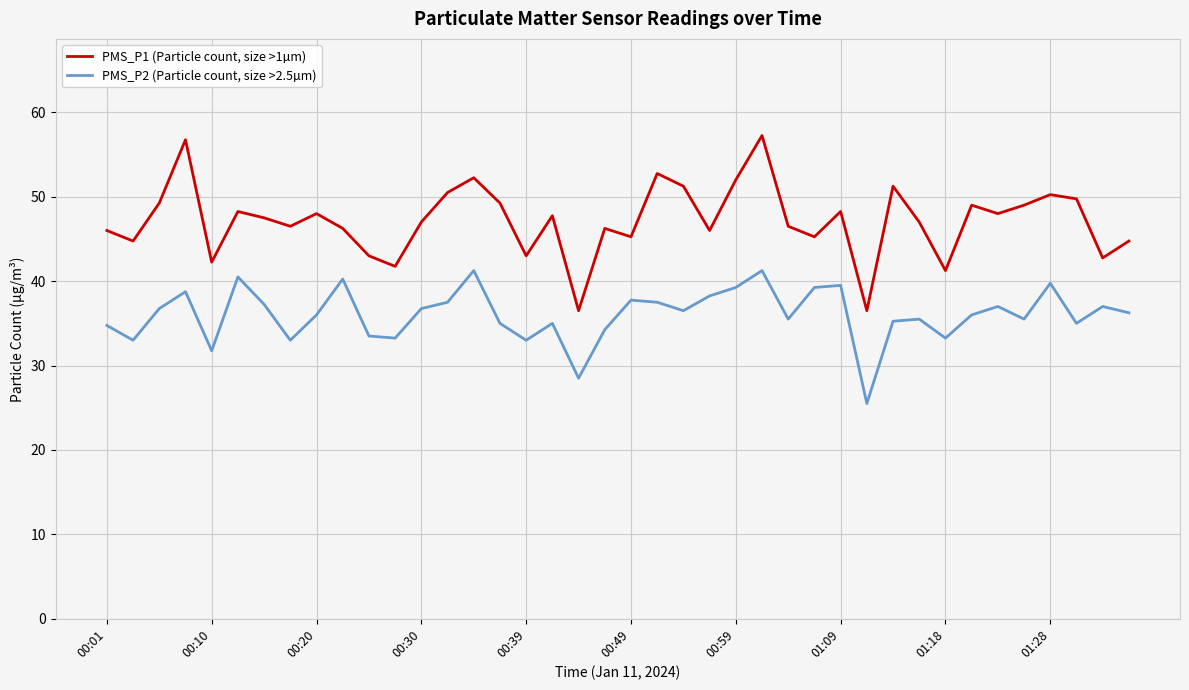

True or false: PMS_P2 (Particle count, size >2.5µm) and PMS_P1 (Particle count, size >1µm) cross at least once.

False